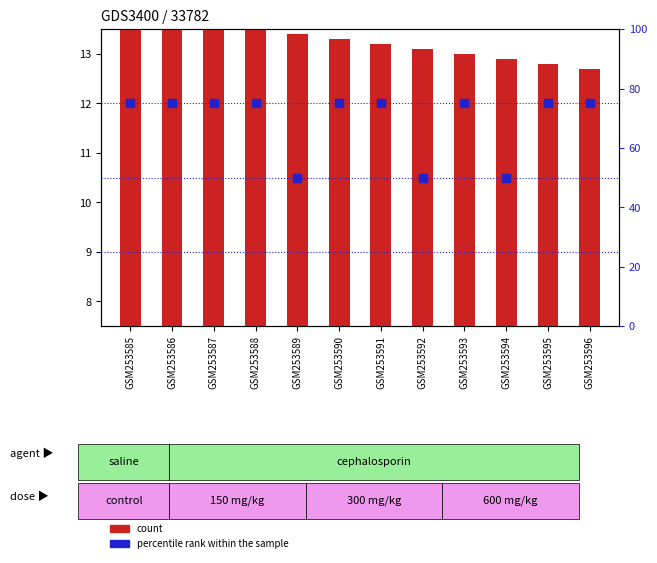

Is the value of count at GSM253587 greater than the value of percentile rank within the sample at GSM253594?

No